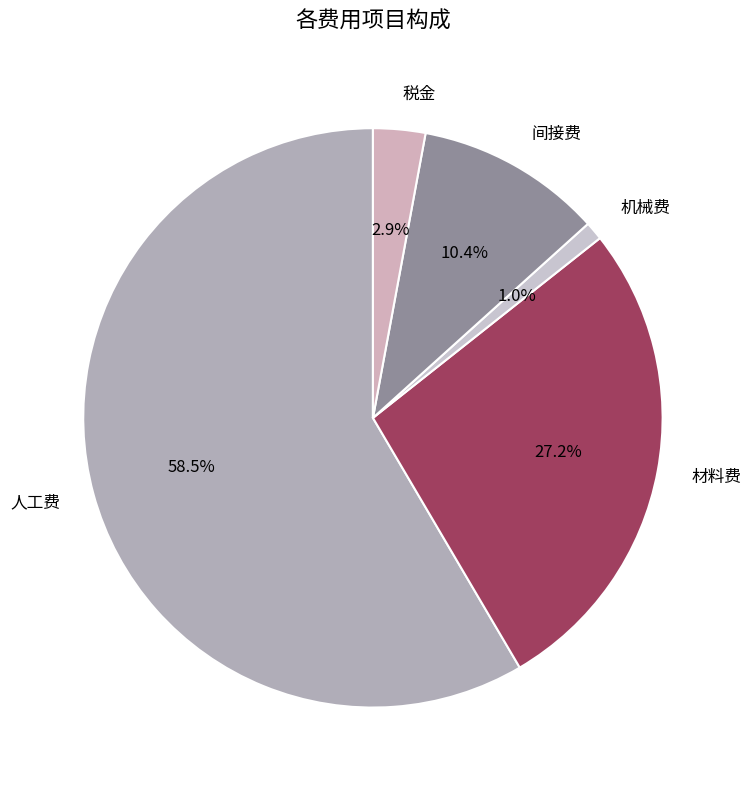

Count the number of slices in the pie.

5